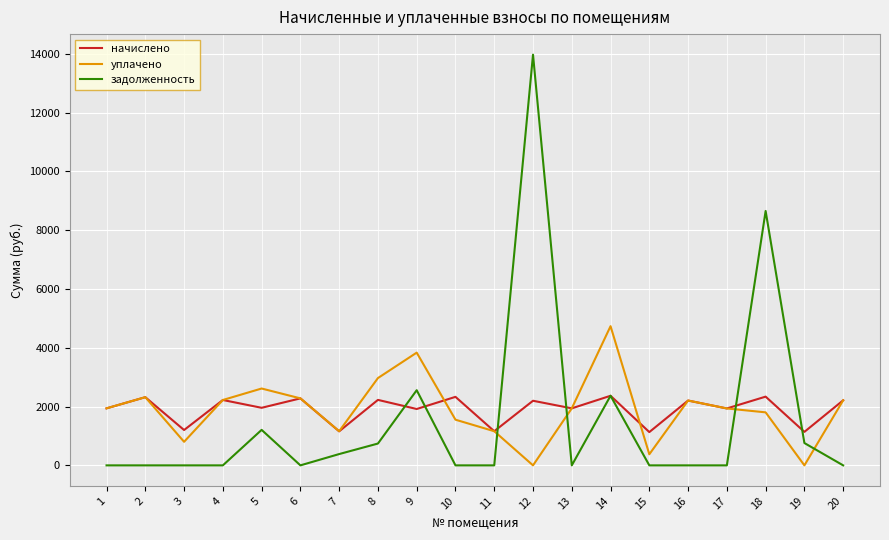

Rank the series by their maximum value, from lowest to highest.

начислено, уплачено, задолженность